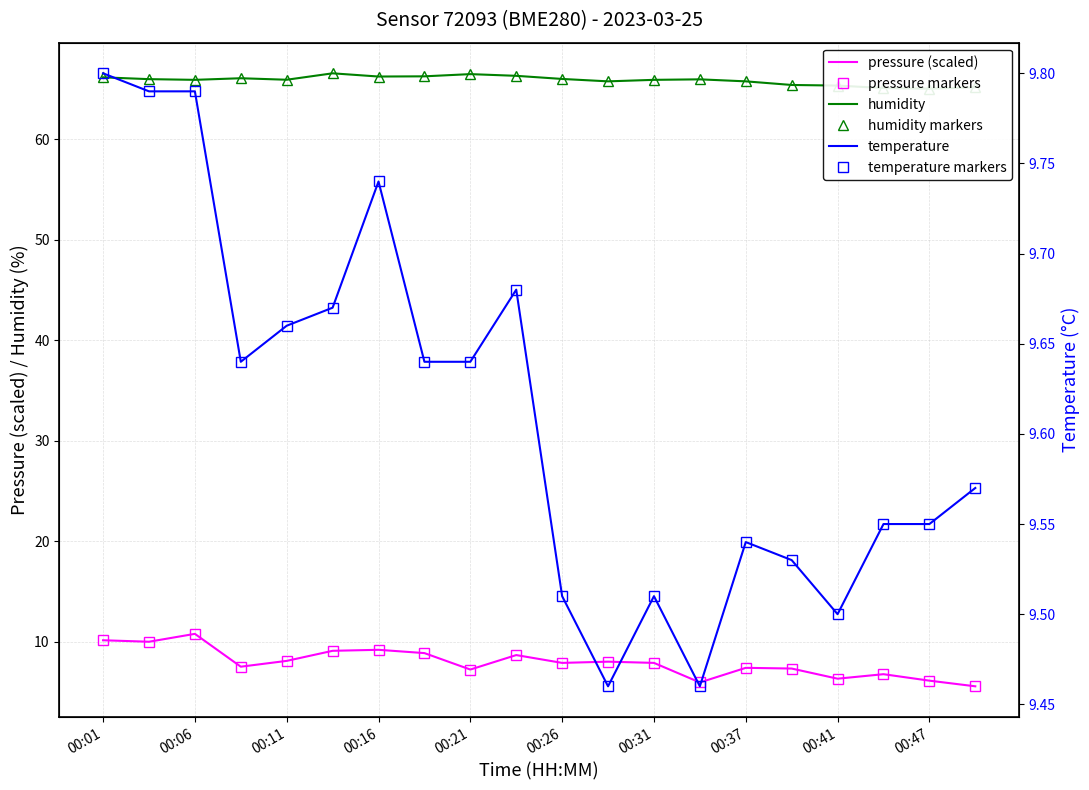

In humidity, how many points are higher than both neighbors (excluding endpoints)?

4